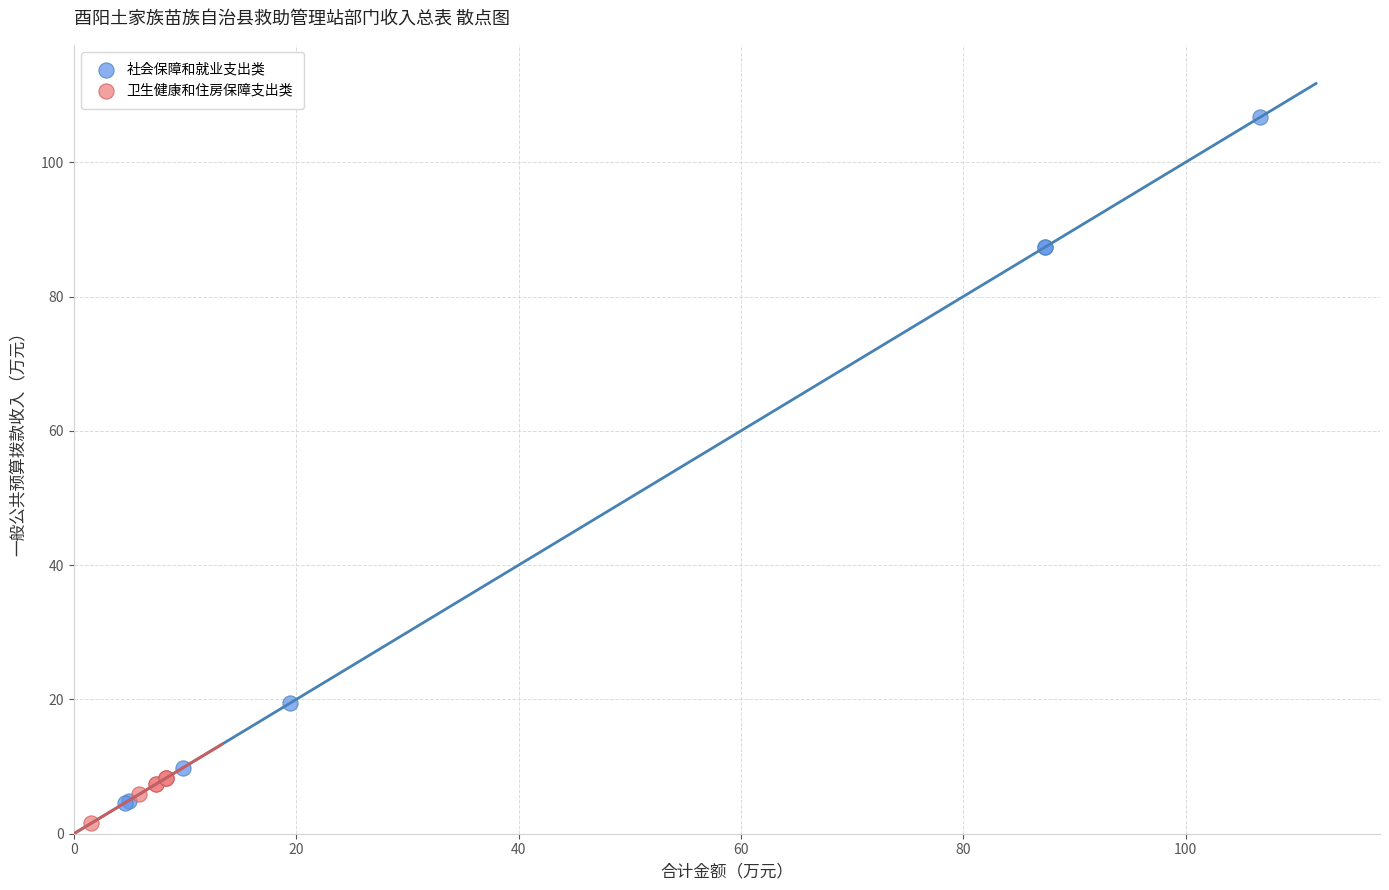

Which series has the largest Y range (max minus min)?

社会保障和就业支出类